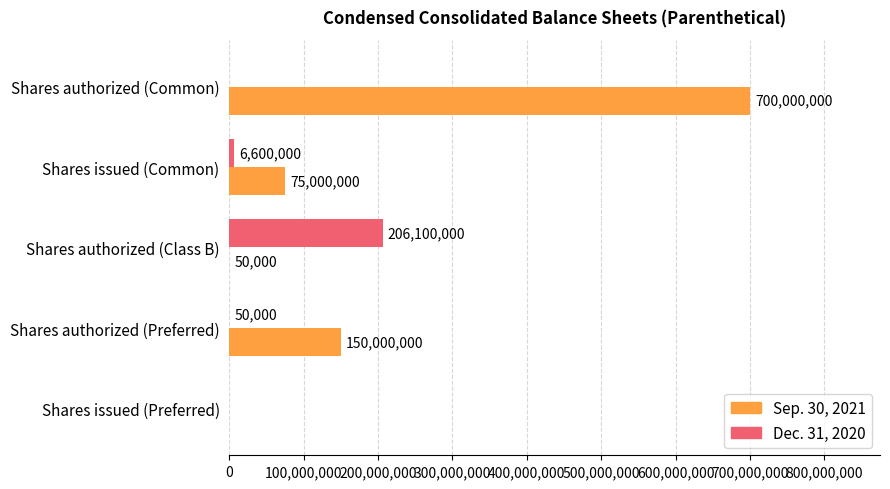

What is the total value across all series at Shares authorized (Common)?

700000000